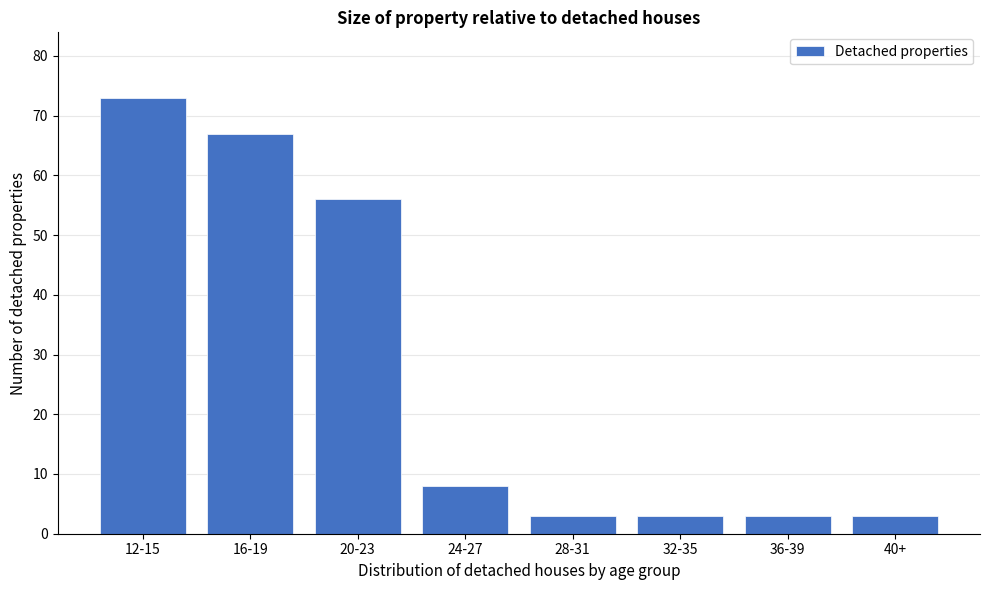

Reading right to left, list all the values displayed in this chart.

3	3	3	3	8	56	67	73